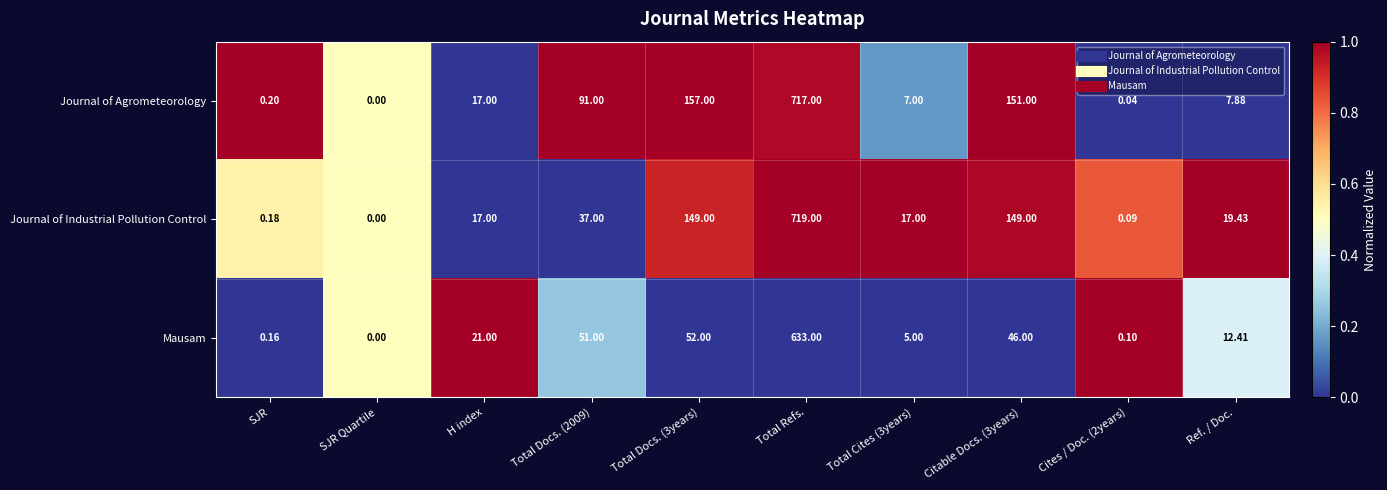

How many values in the Journal of Industrial Pollution Control series are below 19?

5